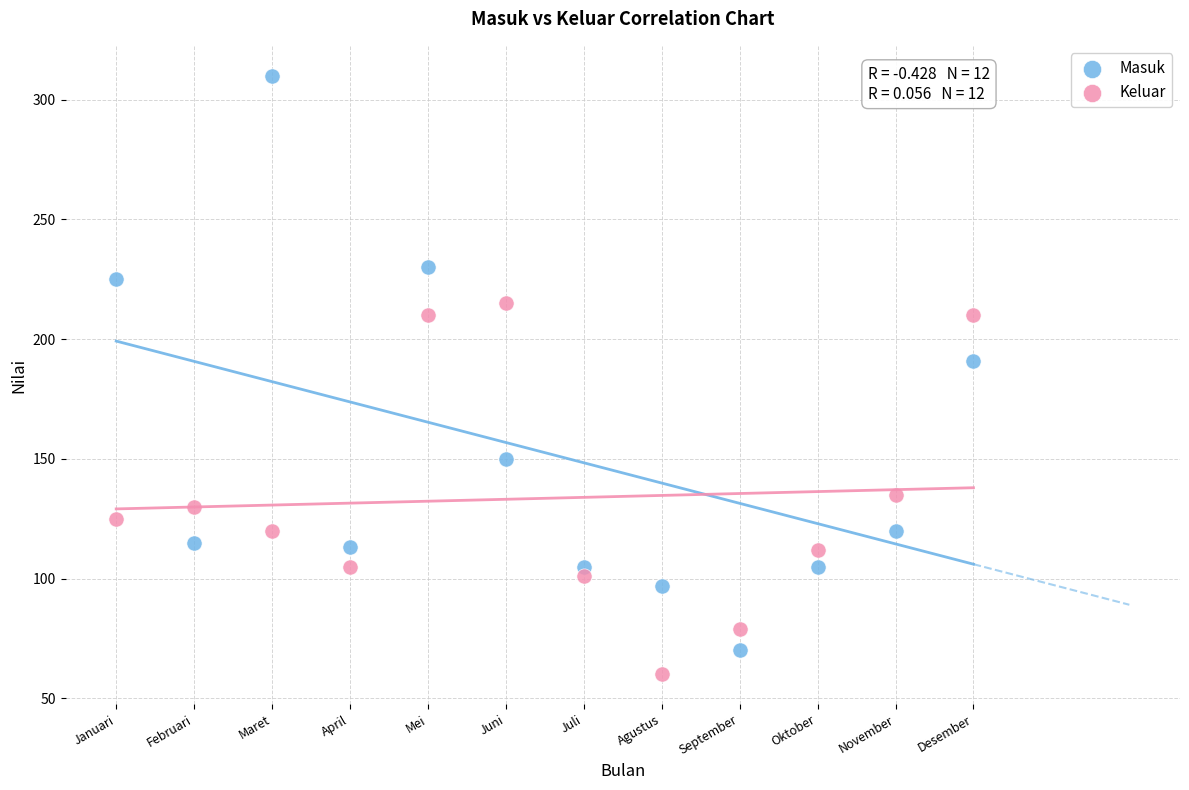

Across all series, what Y value is closest to 185?

191